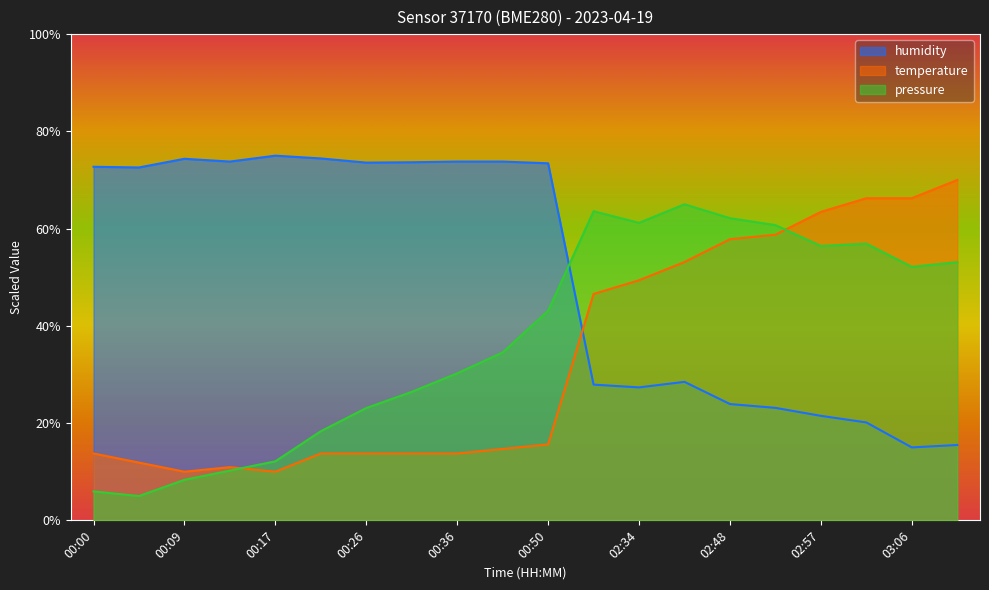

How many data points in pressure are above 43?

10